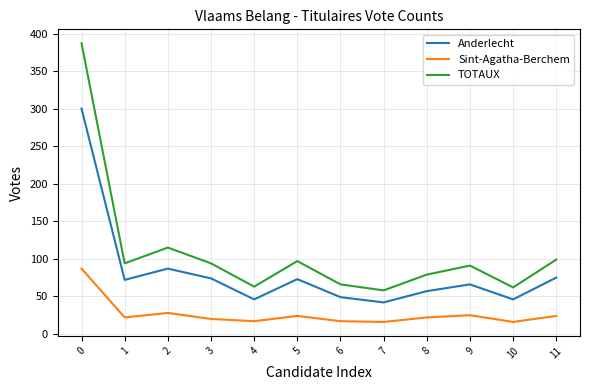

How many lines are shown in the chart?

3